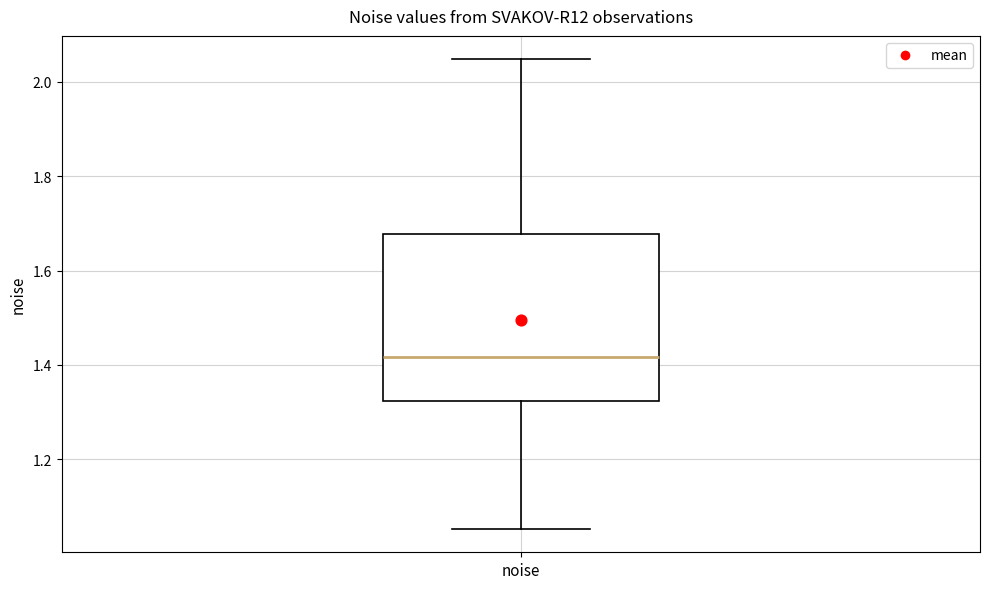

Where is the lower edge of the box for noise on the y-axis? The values are not printed on the chart, so give them approximately, as read against the axis.

1.32